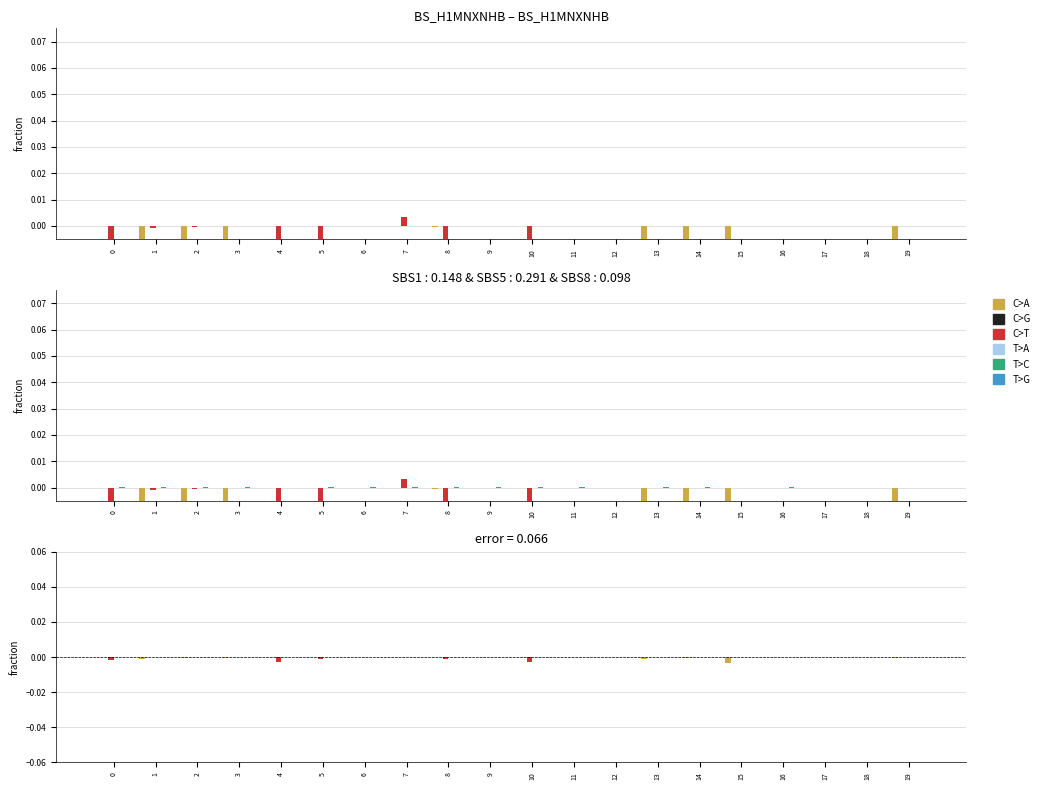

At which category is the sum across all series the highest?

7